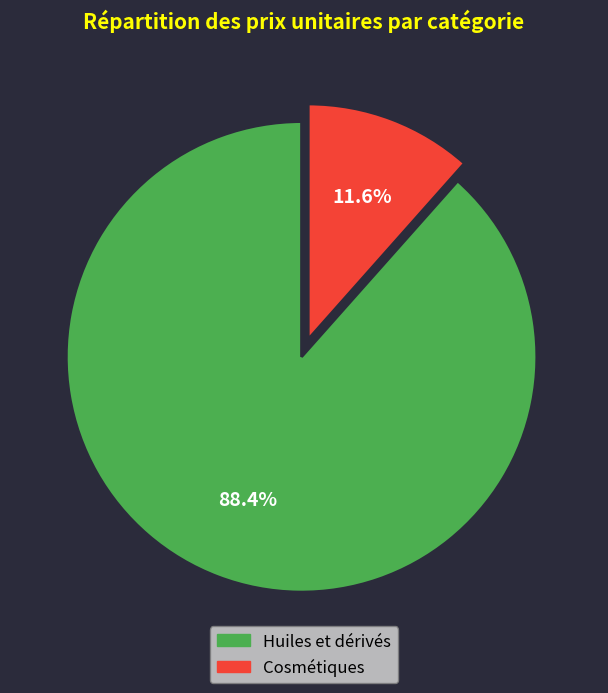

To the nearest percent, what is the difference between the Huiles et dérivés and Cosmétiques slice percentages?

77%